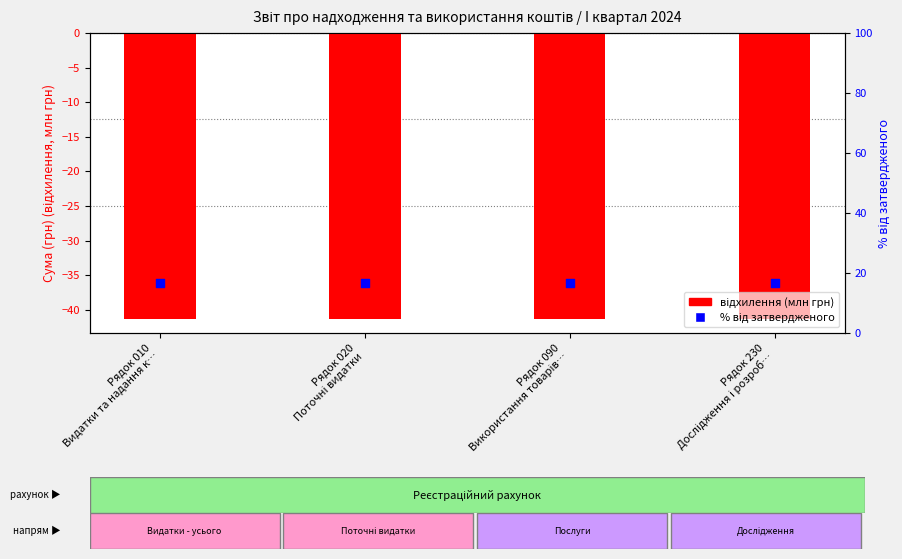

Which series reaches the minimum Y coordinate?

відхилення (млн грн)